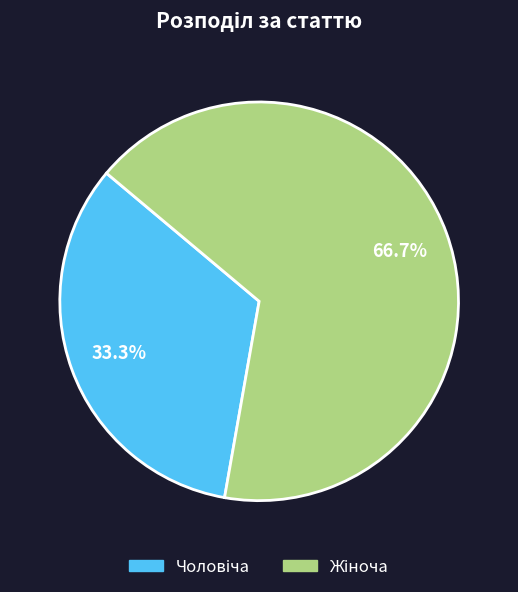

Is there any slice that represents more than half of the pie?

Yes